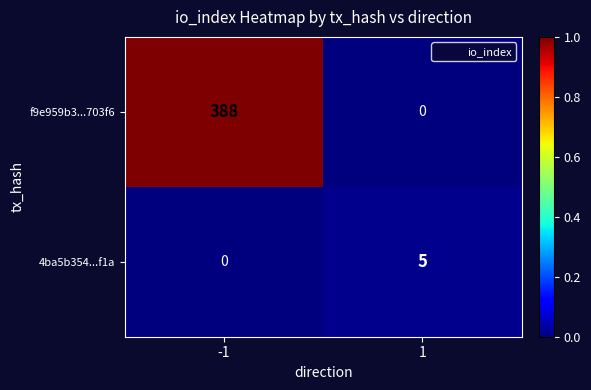

What value does the 4ba5b354...f1a series have at 1?

5